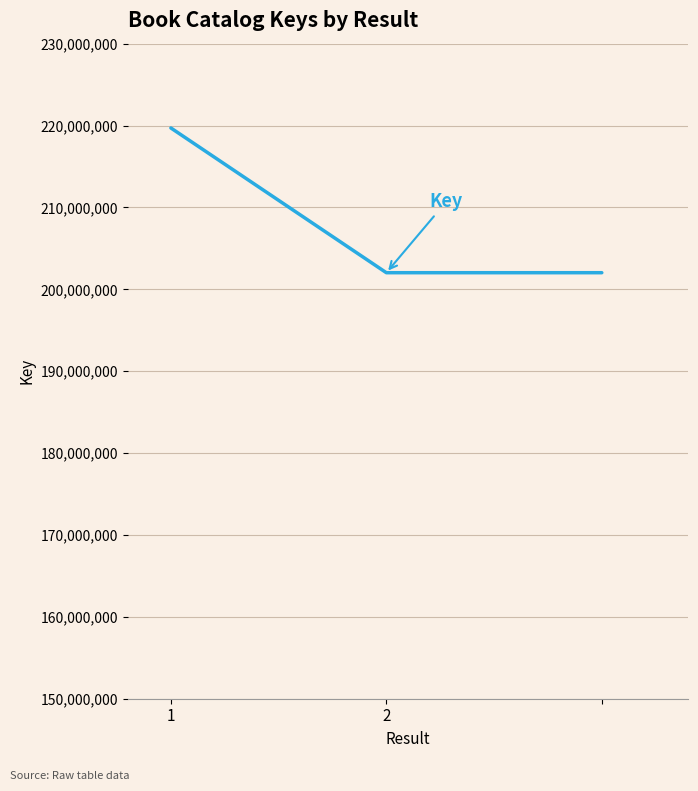

What is the difference between the maximum and minimum values?

17676404